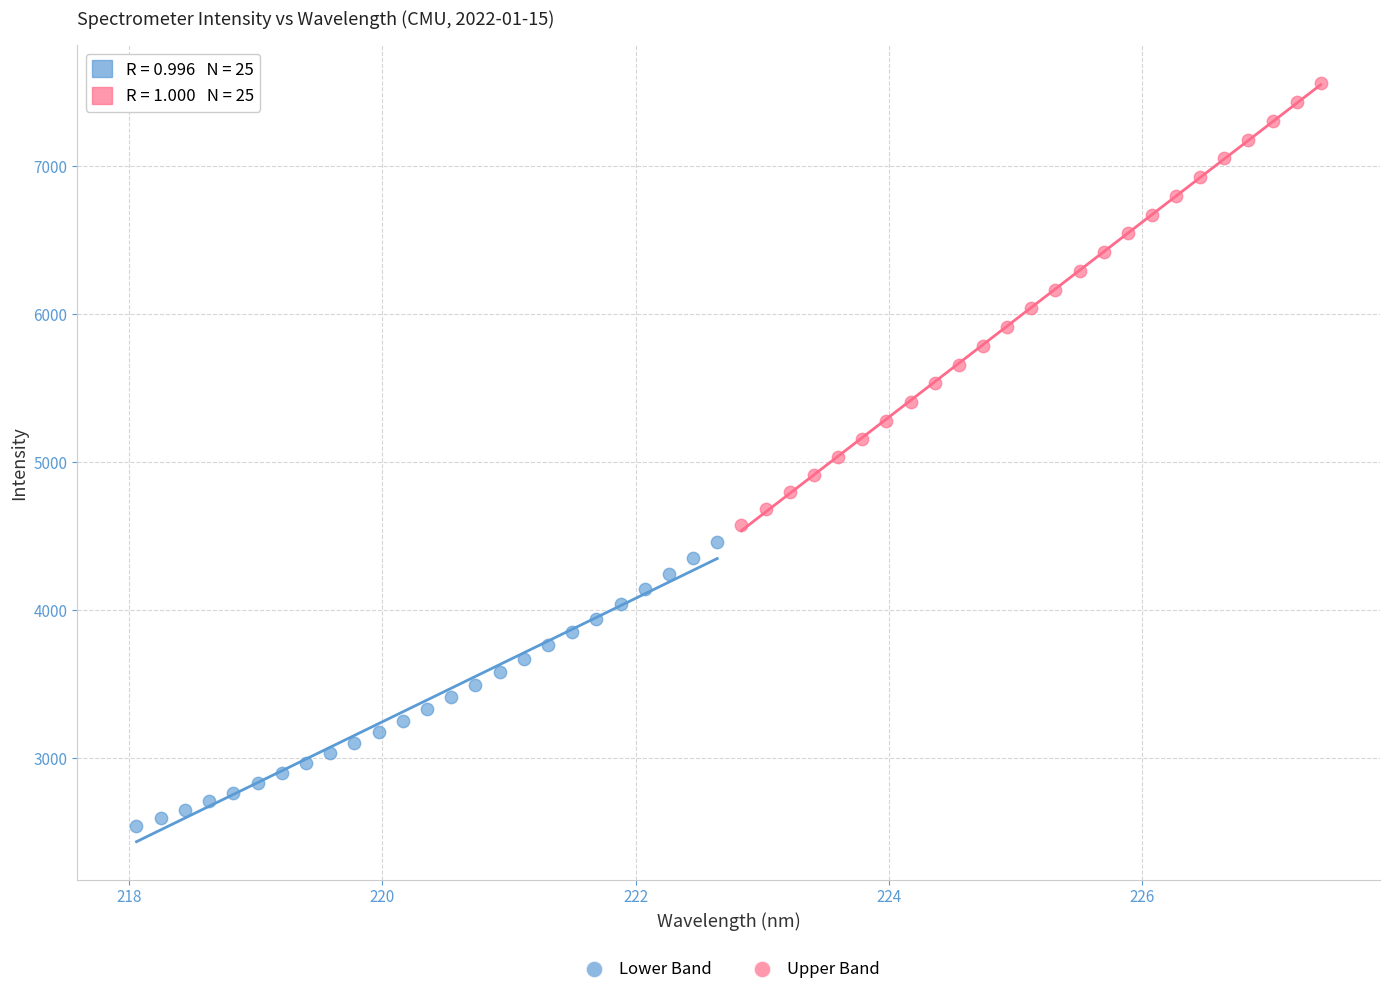

Which series contains the lowest Y value?

Lower Band